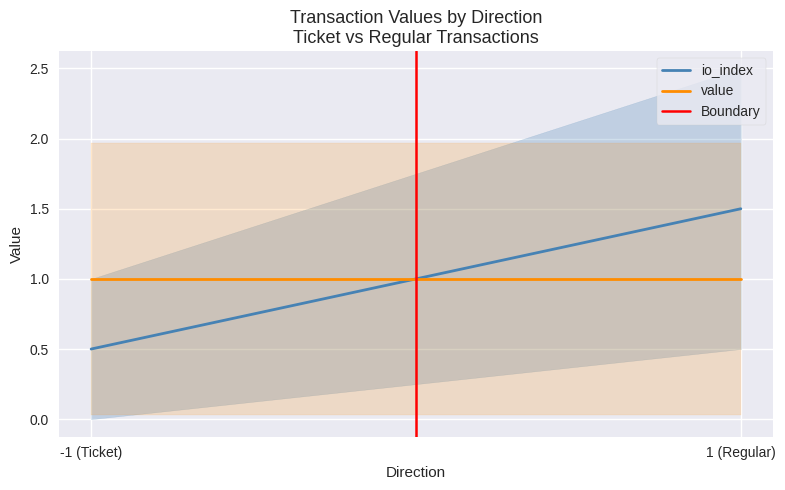

How many positive values does the Boundary series have?

1